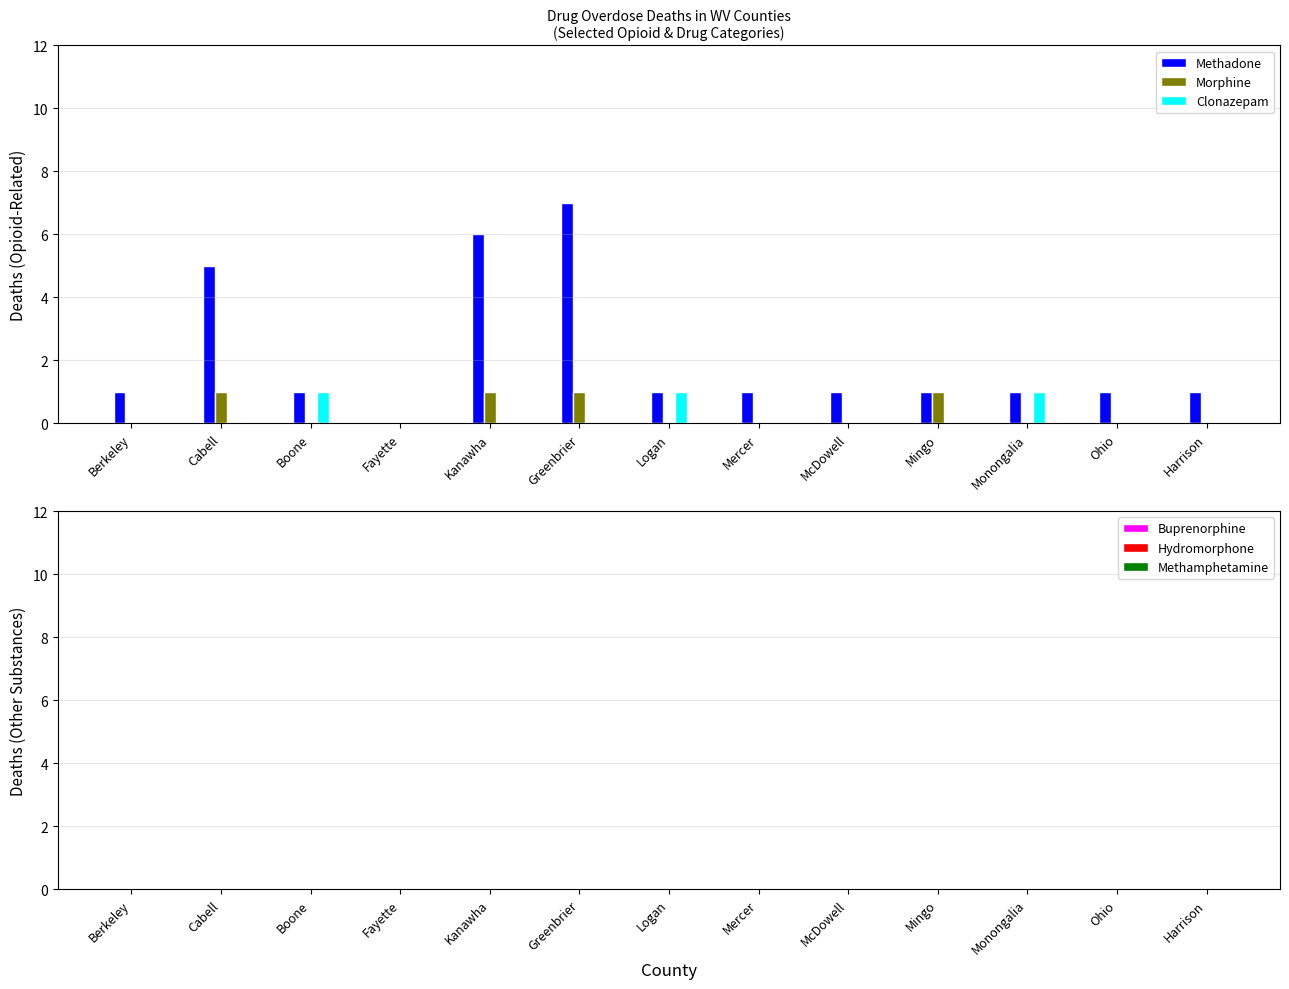

Are the bars grouped side by side (vs. stacked)?

Yes